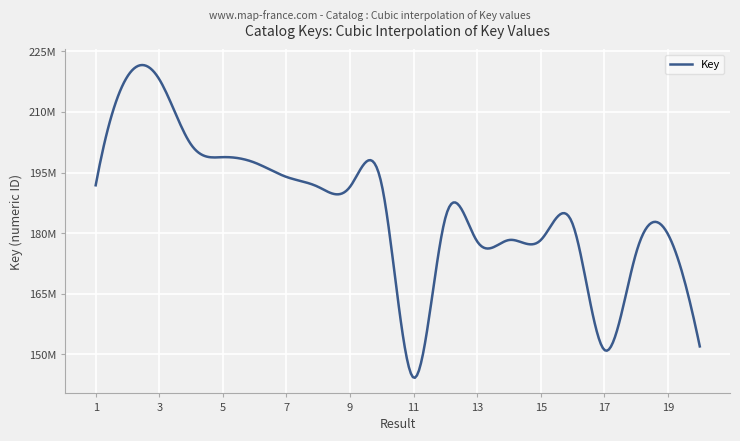

At which category does the chart reach its peak across all series?

2